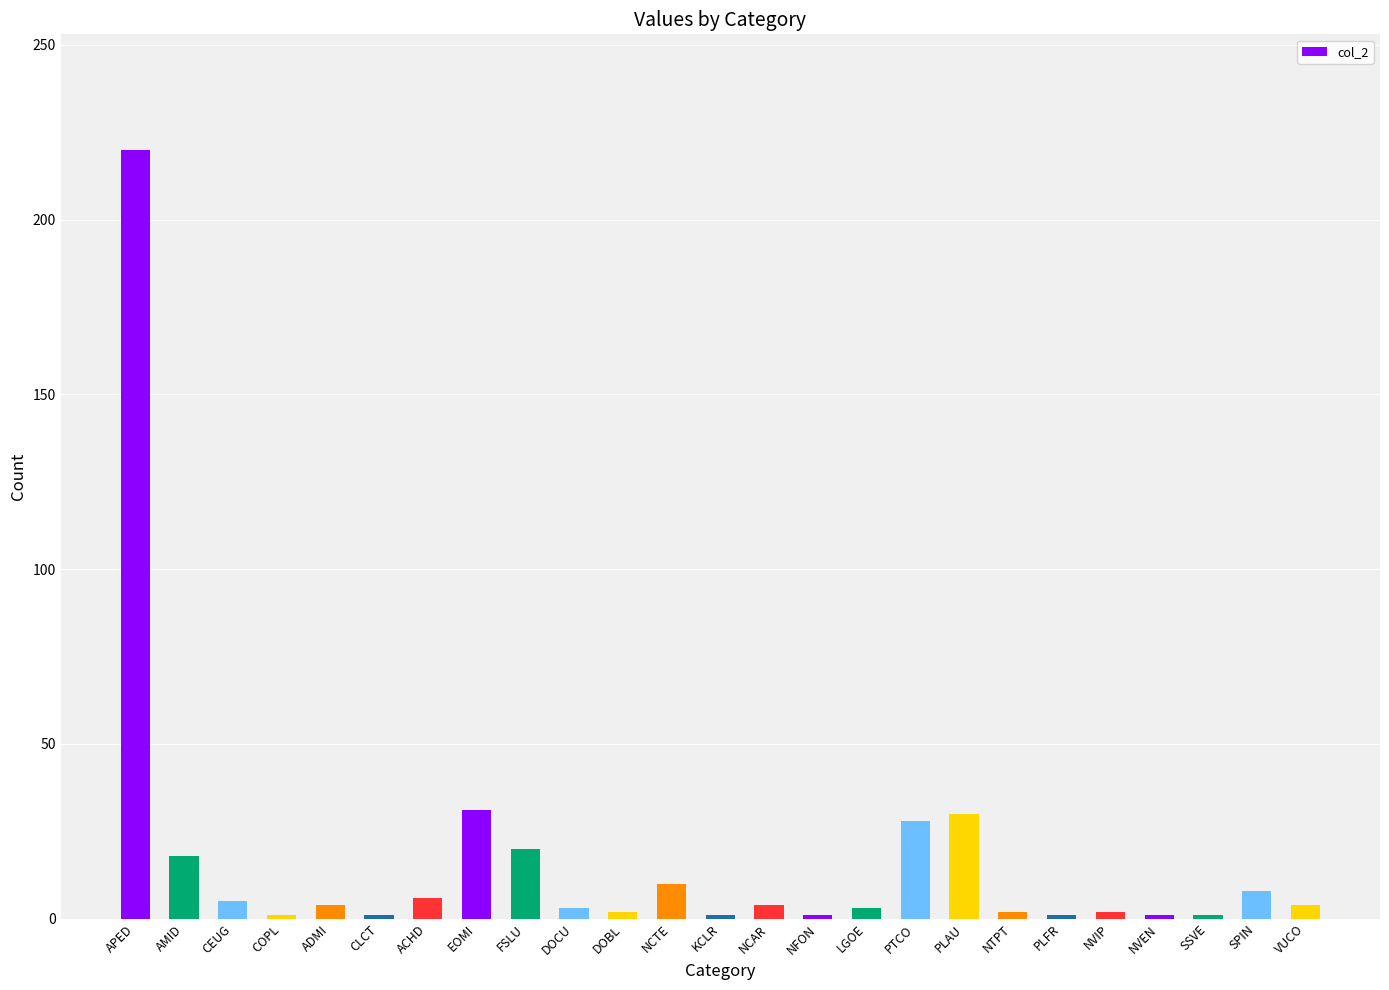

How many bars are there in total?

25